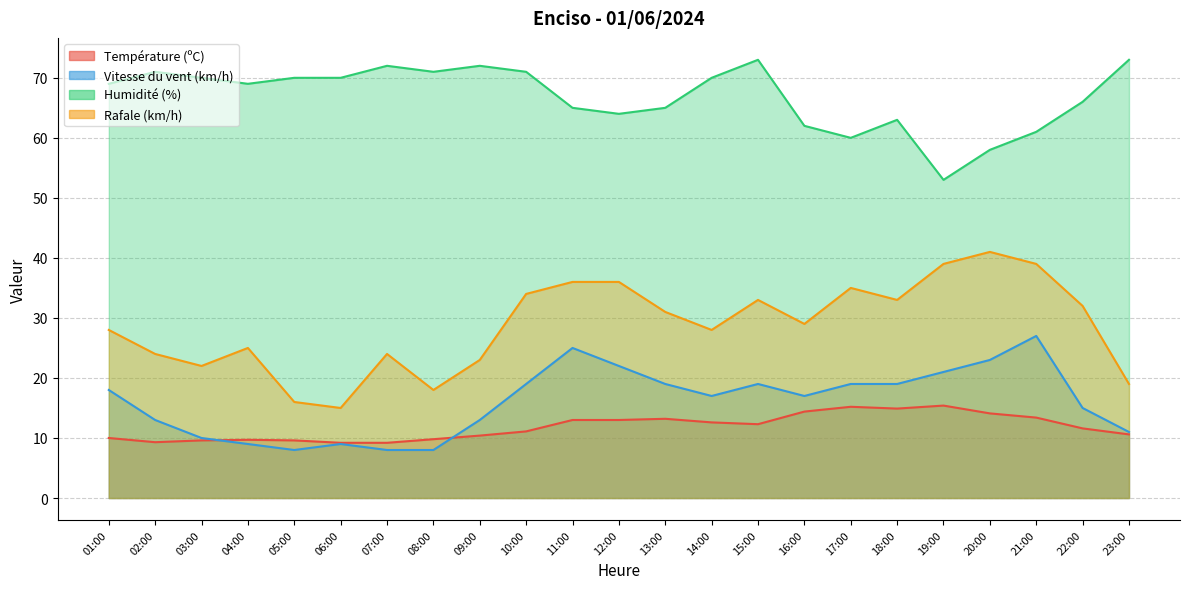

How many data points in Température (ºC) are less than 11?

10